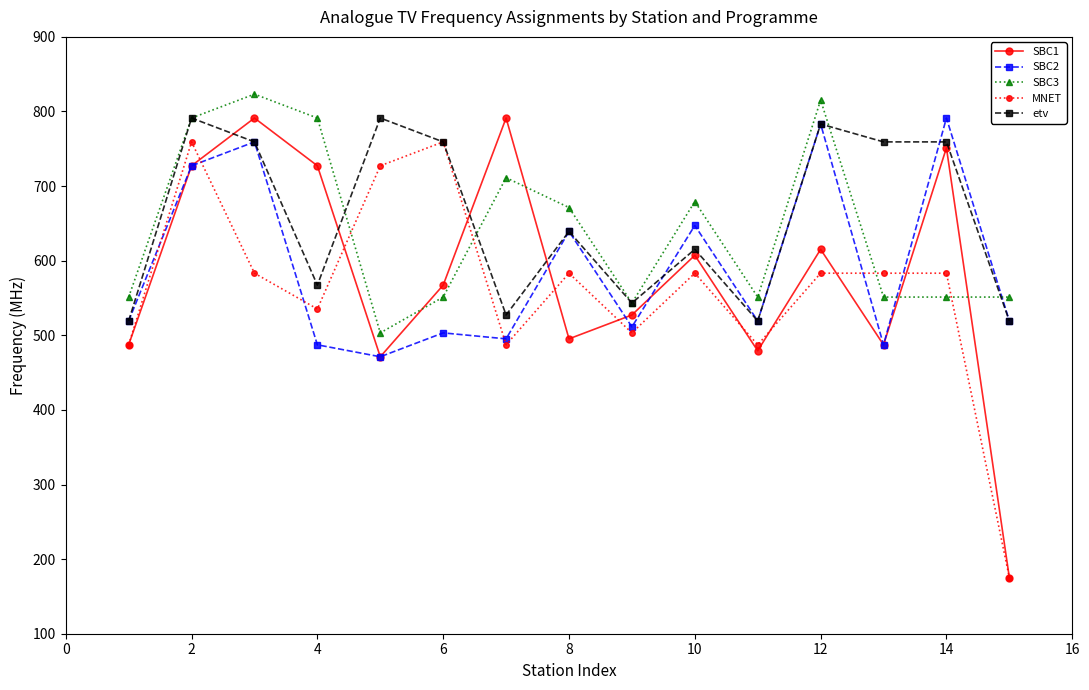

Which series has the largest range (max minus min)?

SBC1